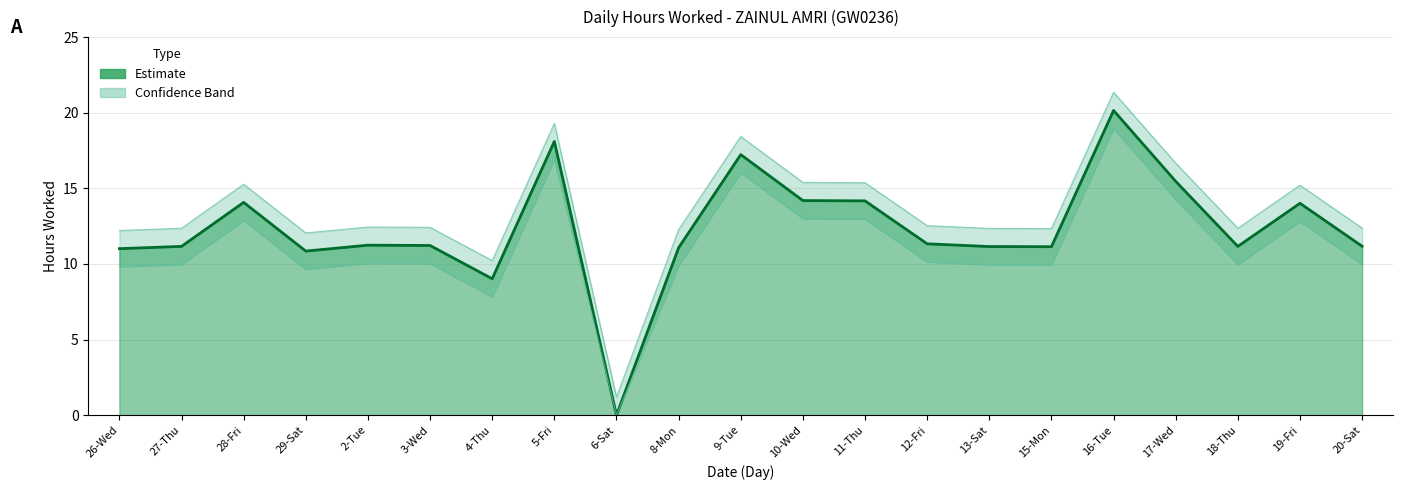

List the labels in order of value, largest first.

16-Tue, 5-Fri, 9-Tue, 17-Wed, 10-Wed, 11-Thu, 28-Fri, 19-Fri, 12-Fri, 2-Tue, 3-Wed, 20-Sat, 27-Thu, 18-Thu, 13-Sat, 15-Mon, 8-Mon, 26-Wed, 29-Sat, 4-Thu, 6-Sat